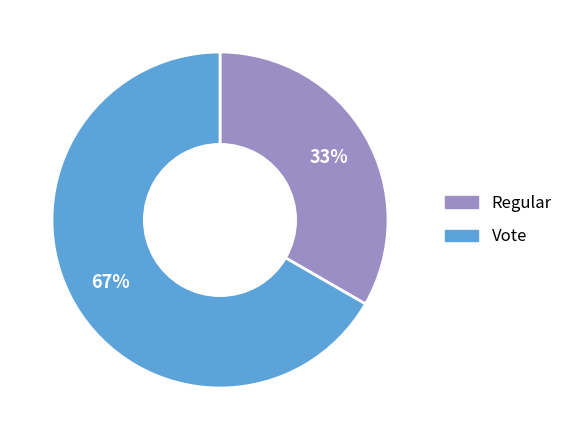

Do Vote and Regular together represent more than half of the pie?

Yes